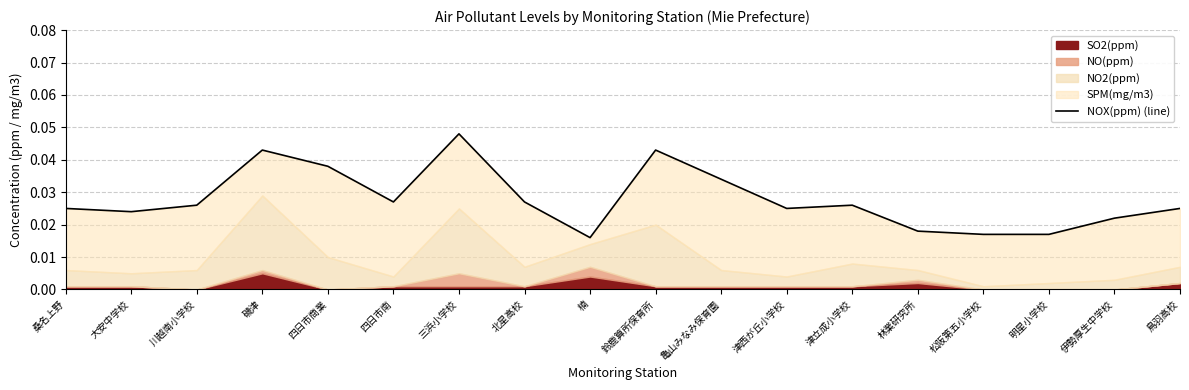

At which label is the value closest to 0?

楠